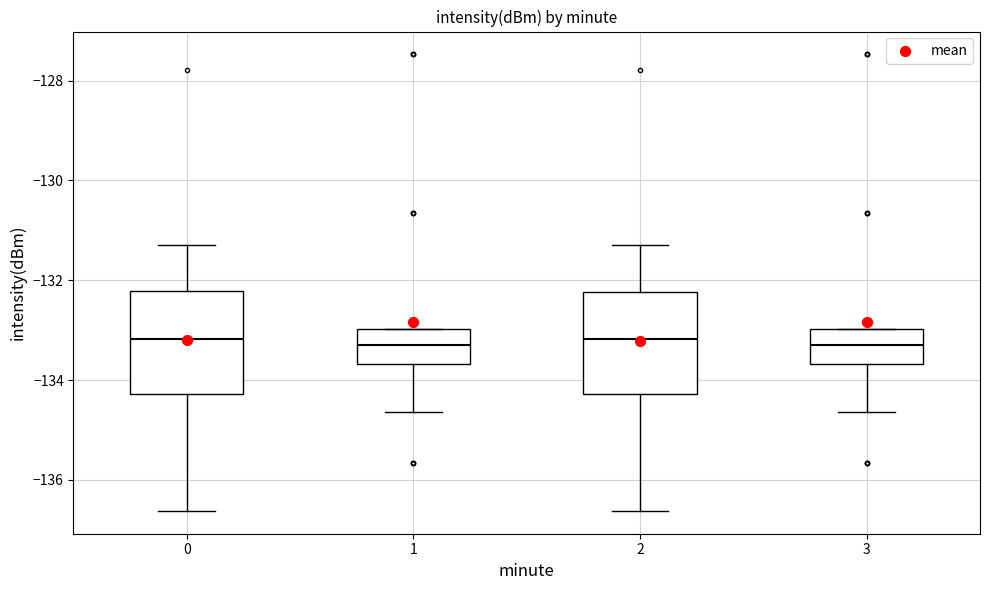

Where is the lower edge of the box at x = 1 on the y-axis? The values are not printed on the chart, so give them approximately, as read against the axis.

-133.6